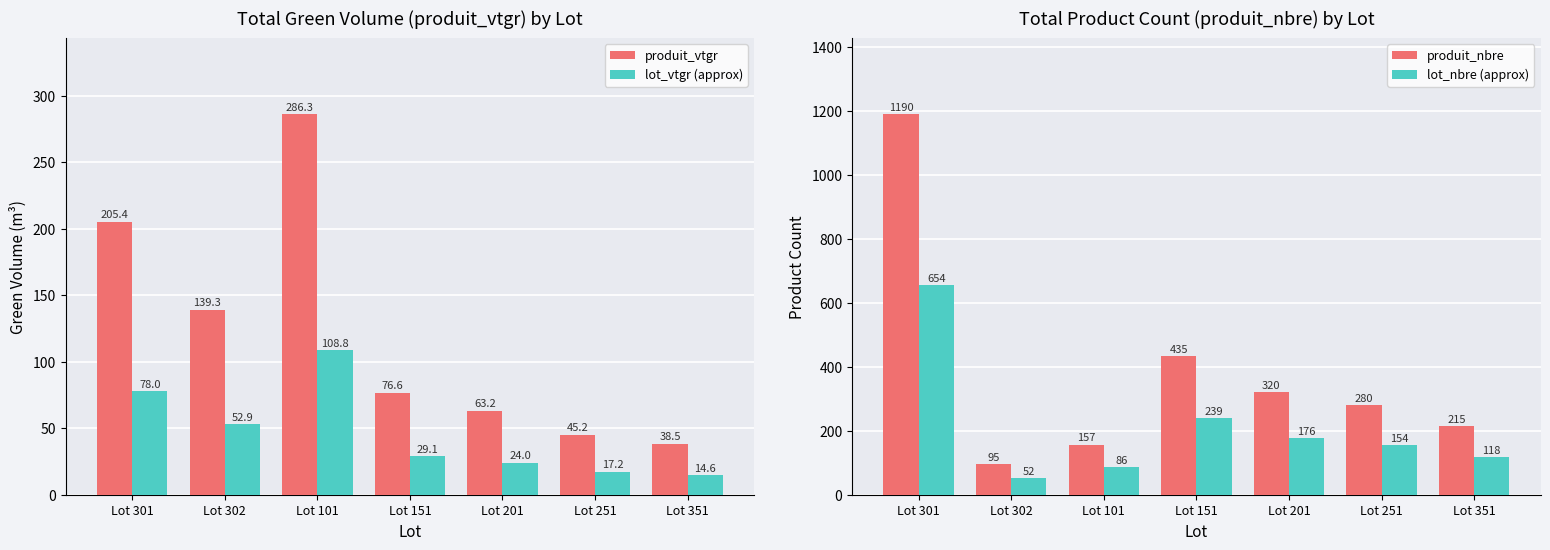

Is the value of produit_nbre at Lot 302 greater than the value of lot_nbre (approx) at Lot 201?

No